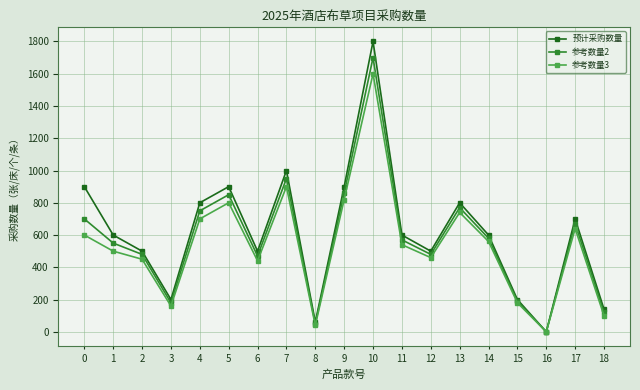

At 17, list the series in order from smallest to largest.

参考数量3, 参考数量2, 预计采购数量